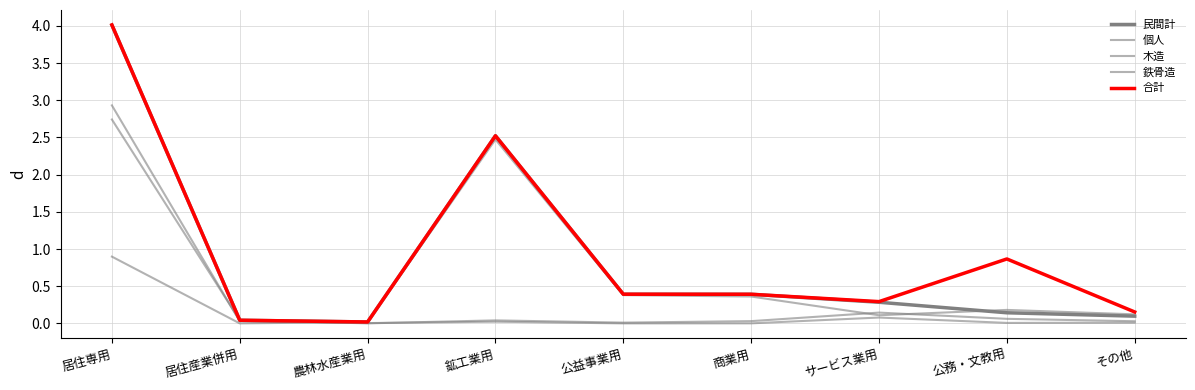

Does the chart have visible grid lines?

Yes